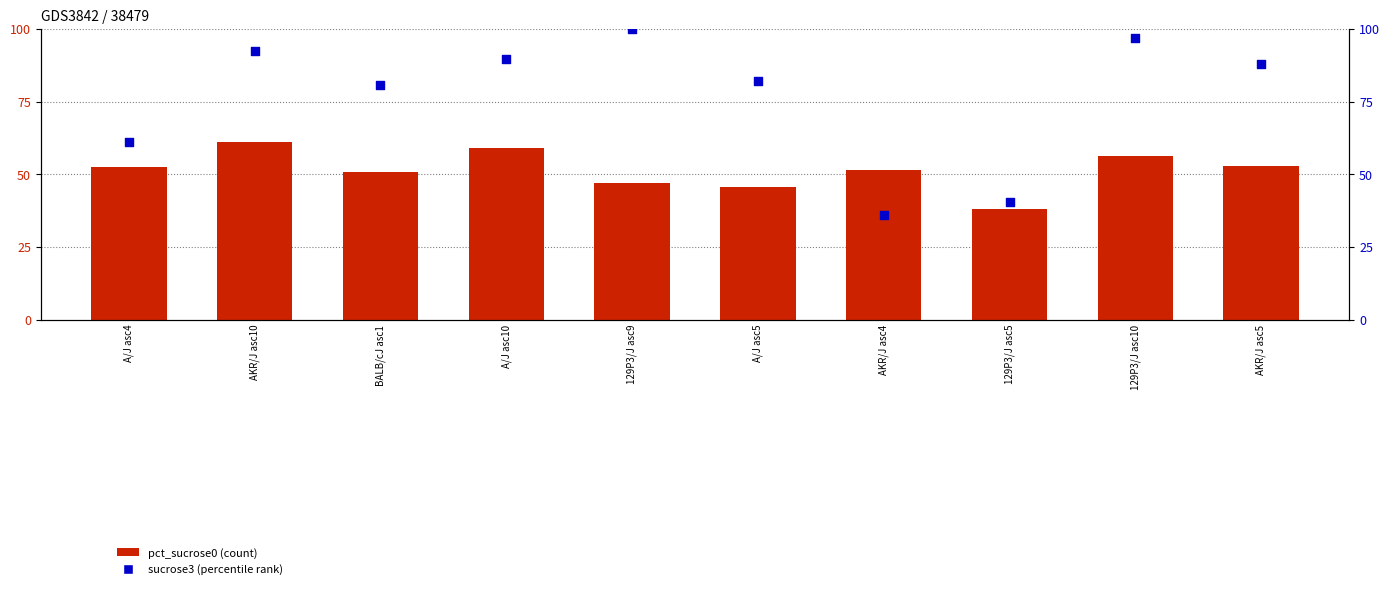

Which series reaches the minimum Y coordinate?

sucrose3 (percentile rank)